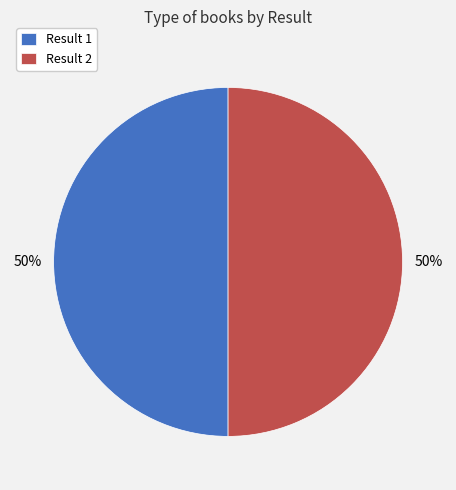

To the nearest percent, what is the average slice percentage?

50%